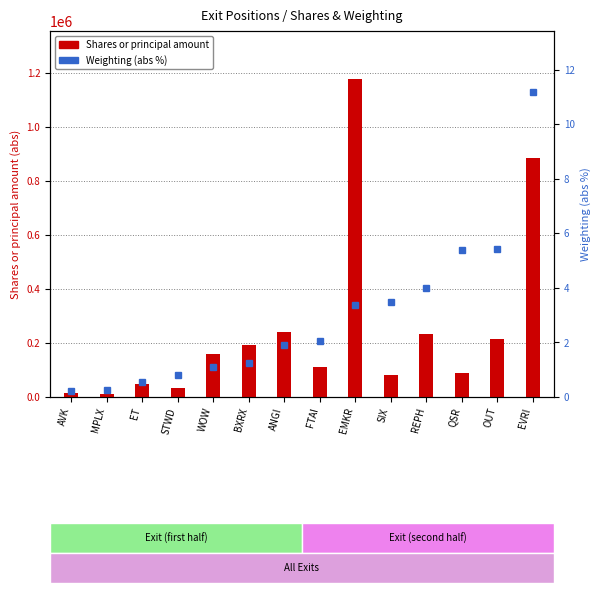

Reading left to right, transcribe all the data shown in this chart.

Shares or principal amount: 16300.0	10000.0	46725.0	35000.0	159541.0	190699.0	241114.0	111632.0	1177999.0	81799.0	232400.0	90000.0	215396.0	885391.0
Weighting (abs %): 0.2	0.2	0.6	0.8	1.1	1.2	1.9	2.0	3.4	3.5	4.0	5.4	5.4	11.2